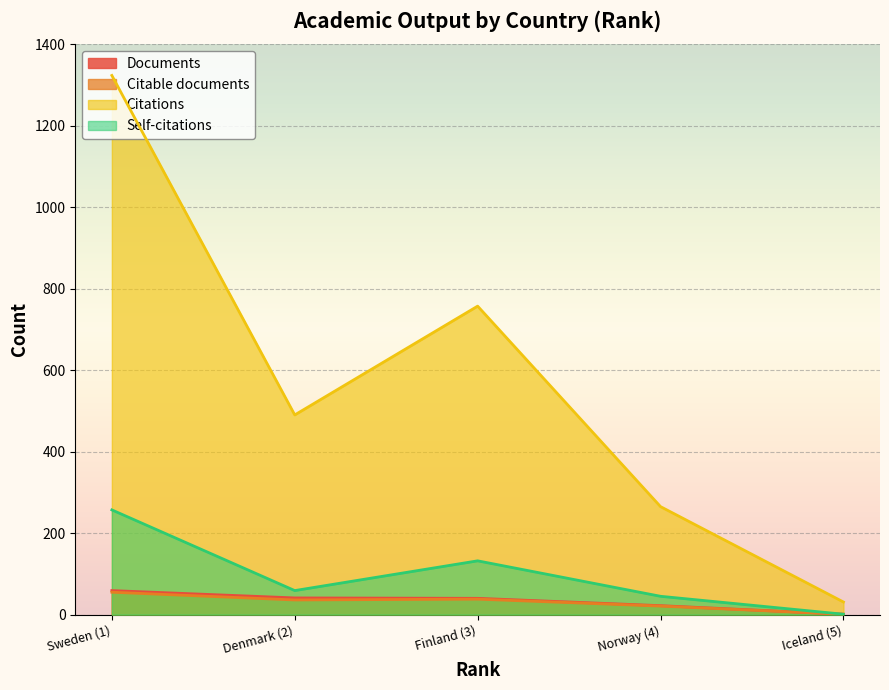

List the series in order of their peak value, lowest first.

Citable documents, Documents, Self-citations, Citations